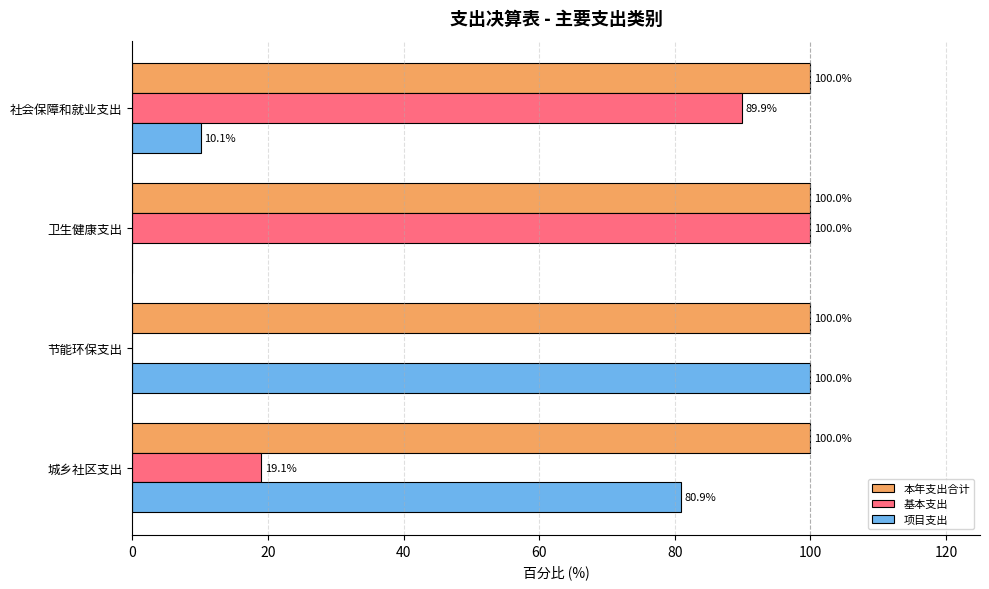

Which category has the highest value in the 基本支出 series?

卫生健康支出